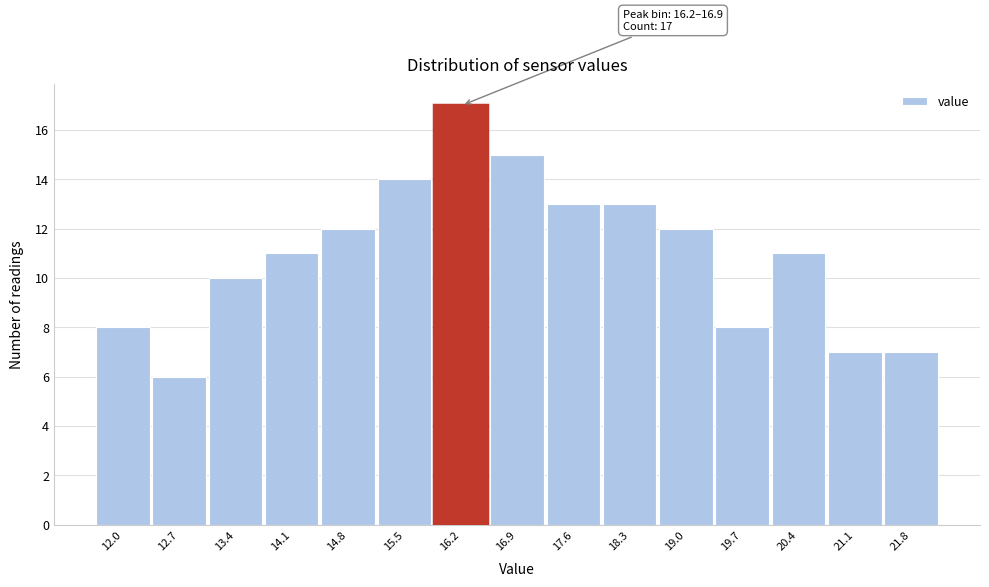

Reading left to right, transcribe all the data shown in this chart.

12.0=8	12.7=6	13.4=10	14.1=11	14.8=12	15.5=14	16.2=17	16.9=15	17.6=13	18.3=13	19.0=12	19.7=8	20.4=11	21.1=7	21.8=7